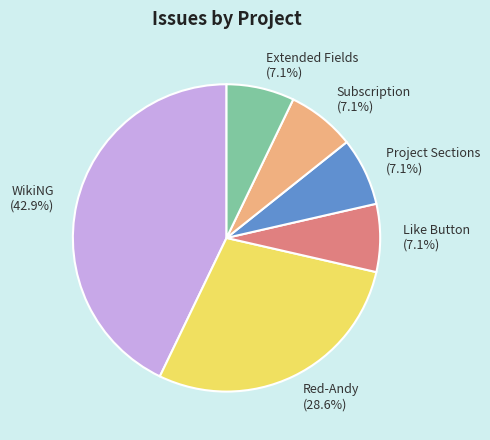

What is the ratio of the value at Red-Andy to the value at WikiNG?

0.7